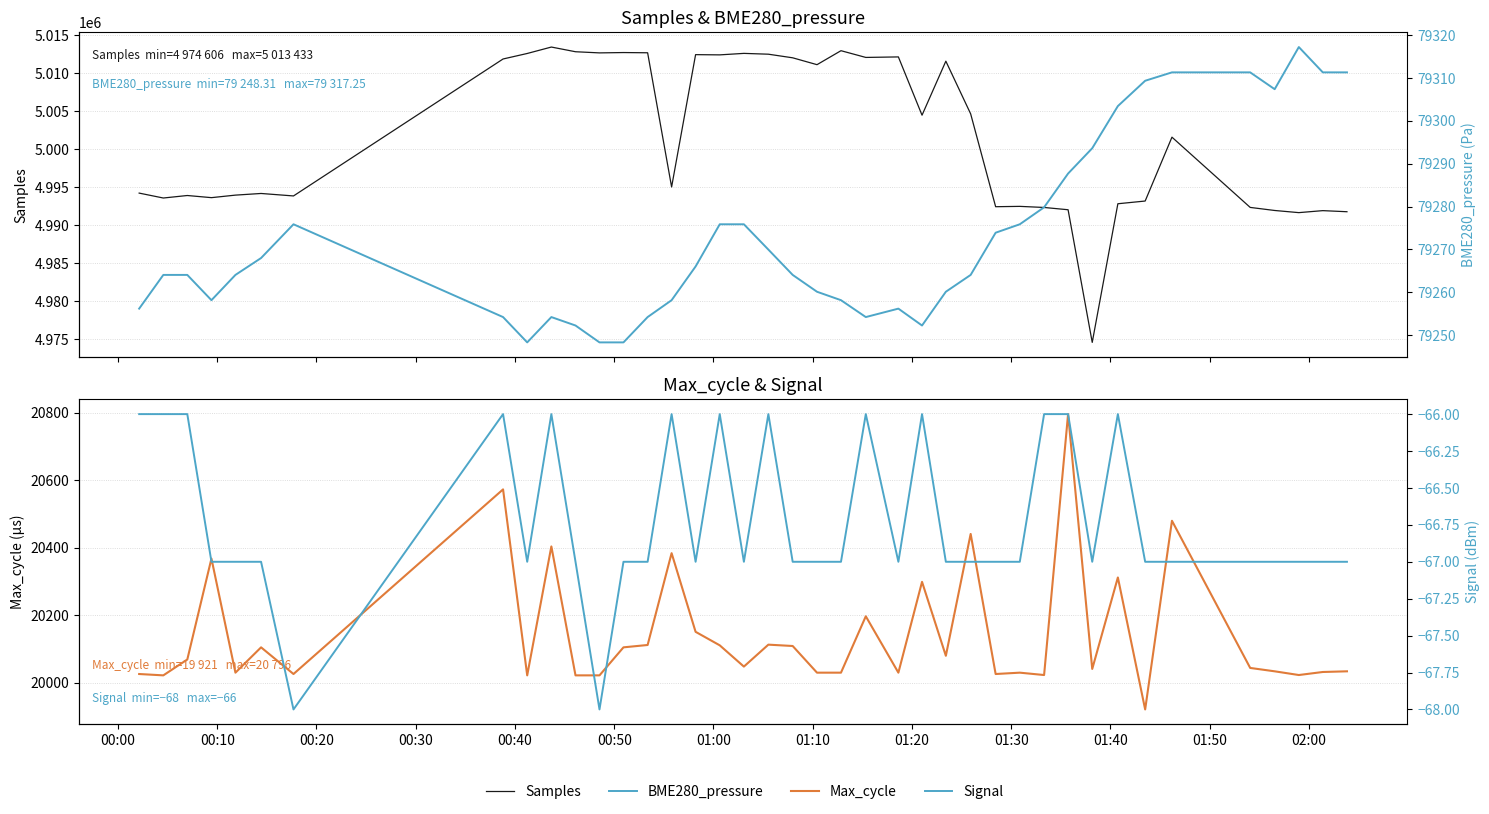

How many values in the Samples series are below 5001585?

20